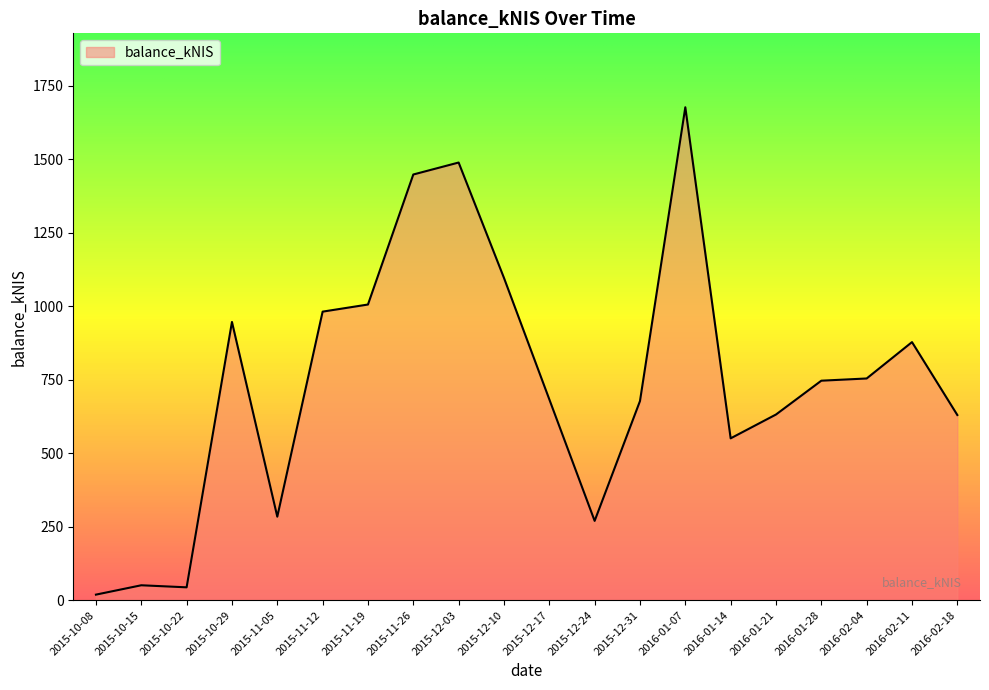

Between 2015-10-15 and 2015-12-10, which is larger?

2015-12-10